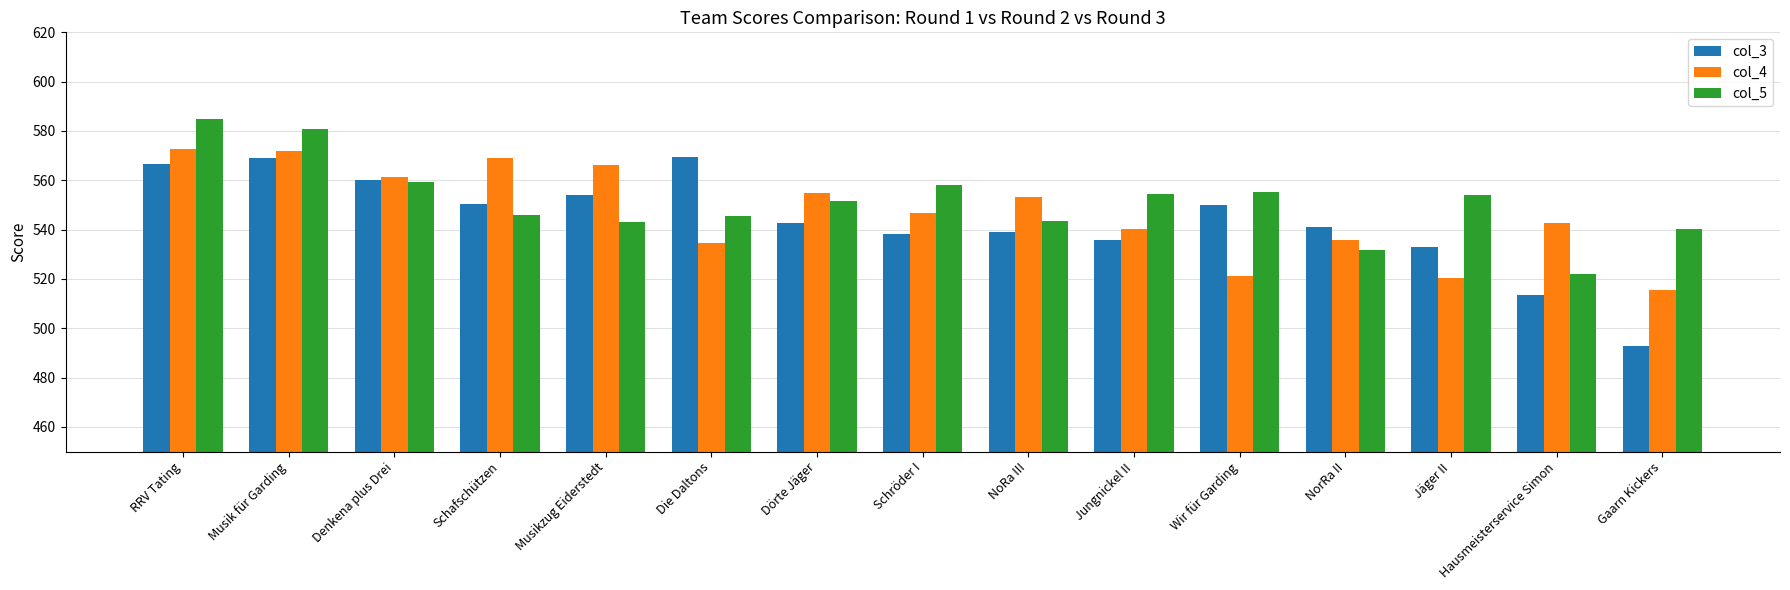

What are all the series names shown in the legend?

col_3, col_4, col_5